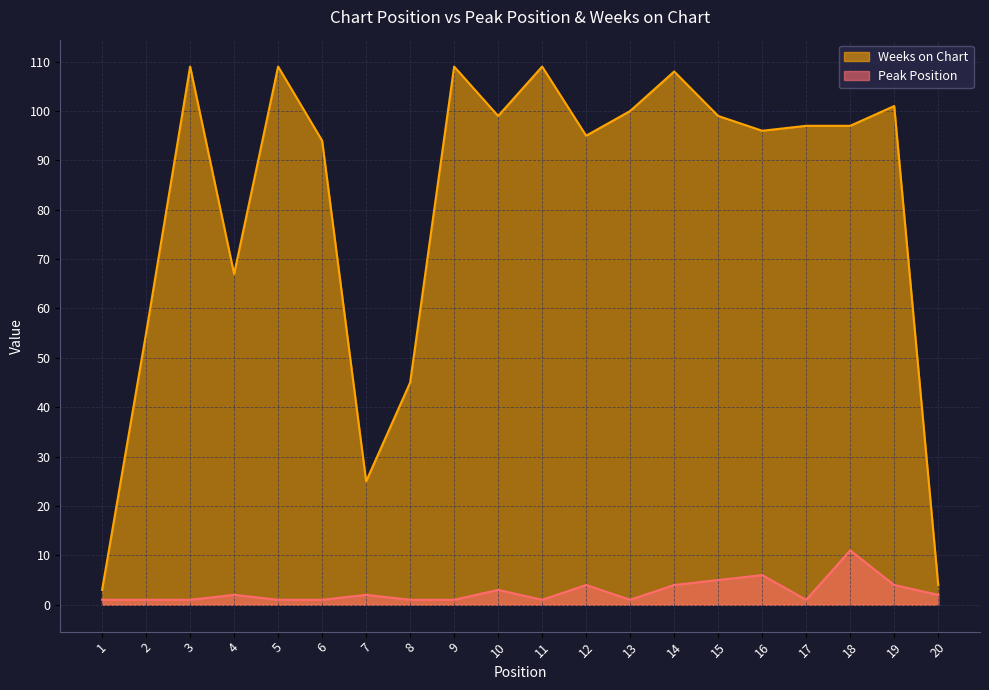

Count the number of data series in this chart.

2